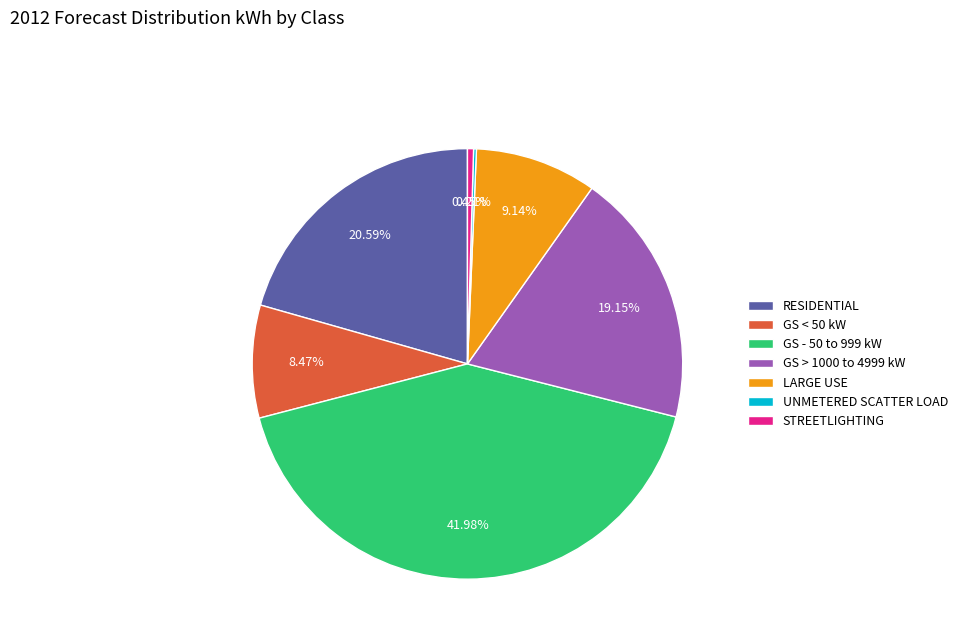

Approximately how many times larger is the value at GS < 50 kW compared to LARGE USE?

0.9